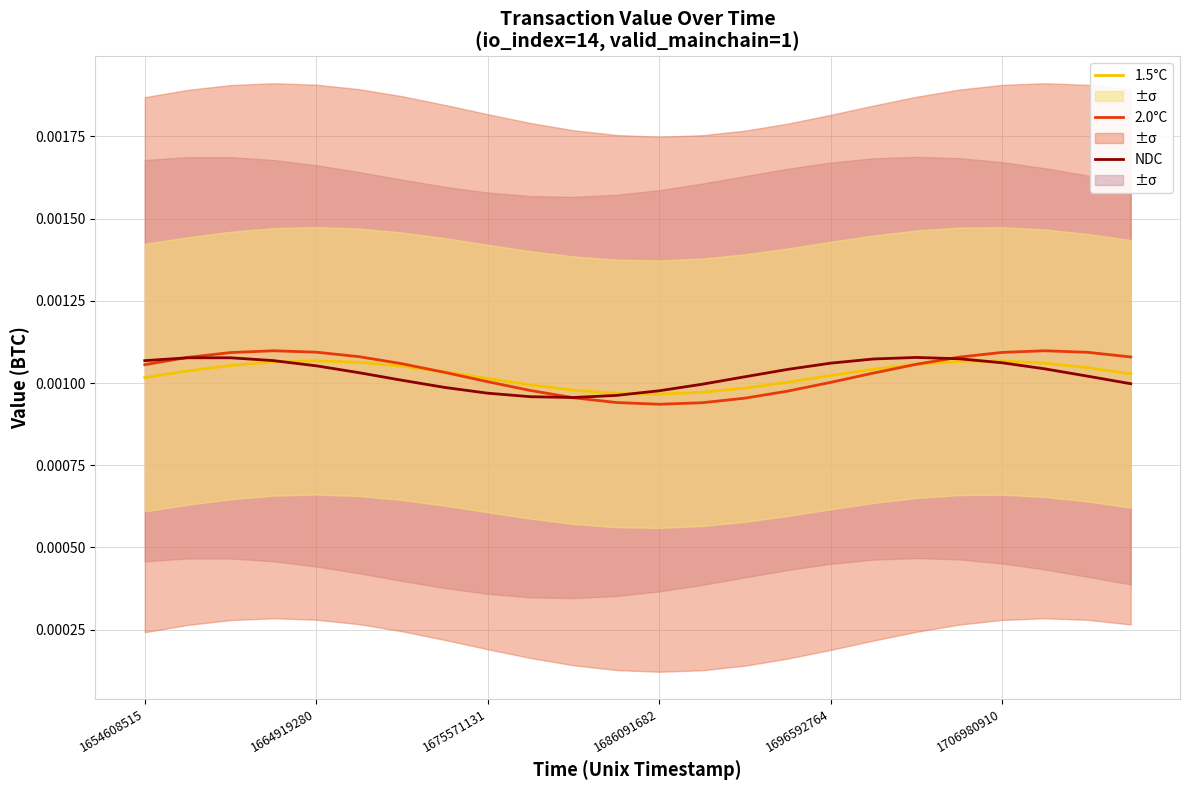

How many lines are shown in the chart?

3